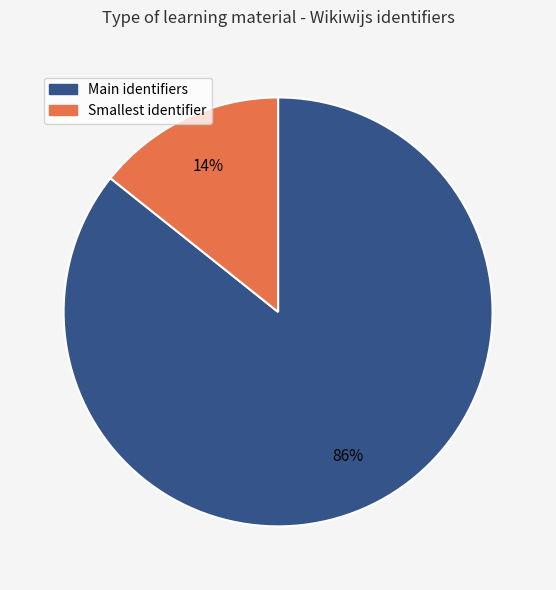

To the nearest percent, what is the average slice percentage?

50%